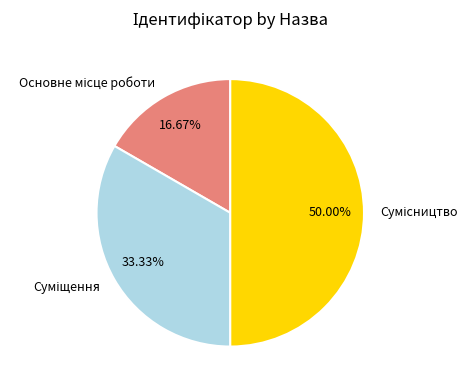

Do Основне місце роботи and Суміщення together represent more than half of the pie?

No